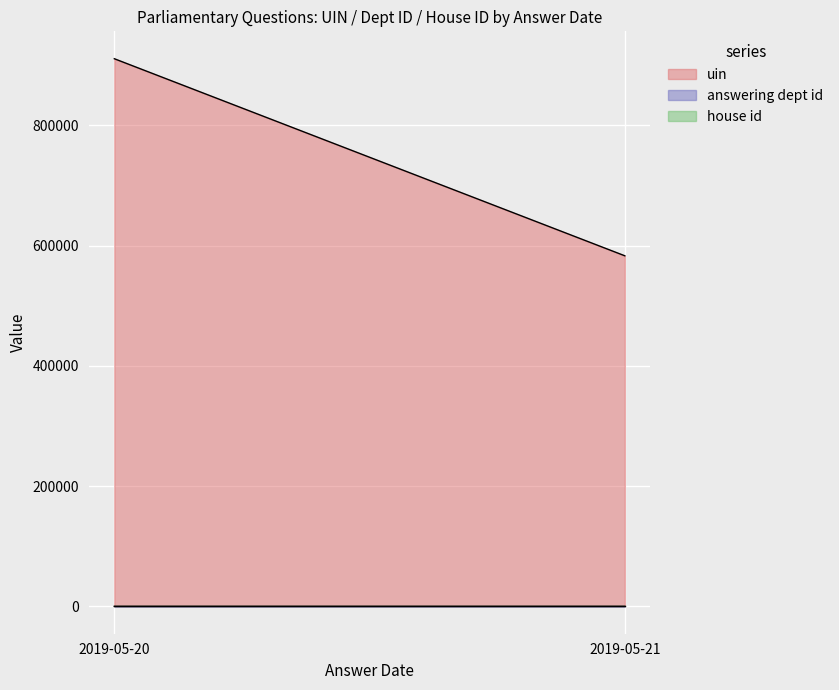

Is the value of answering dept id at 2019-05-21 greater than the value of uin at 2019-05-20?

No